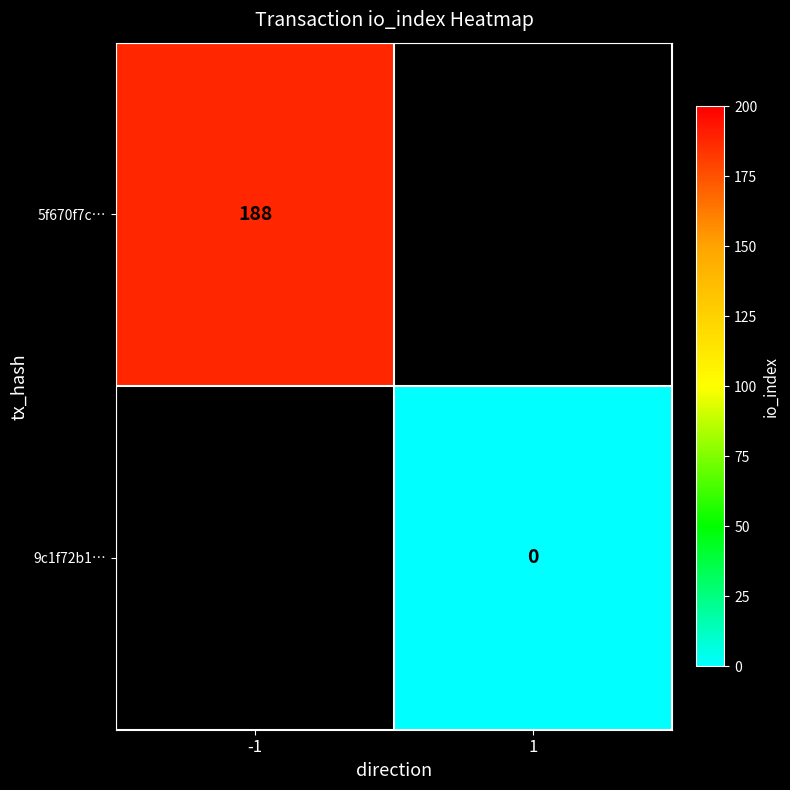

Which category has the highest value across all series?

-1